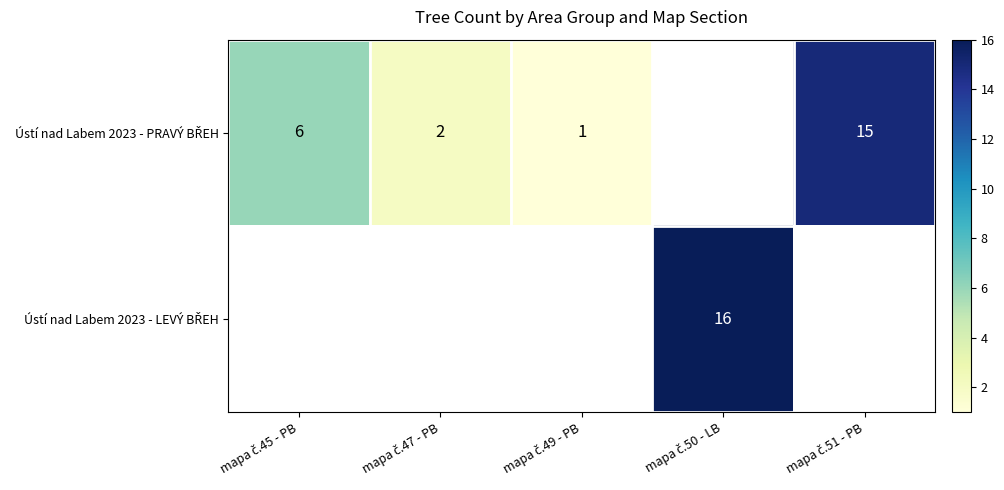

What is the maximum value shown in the chart?

16.0